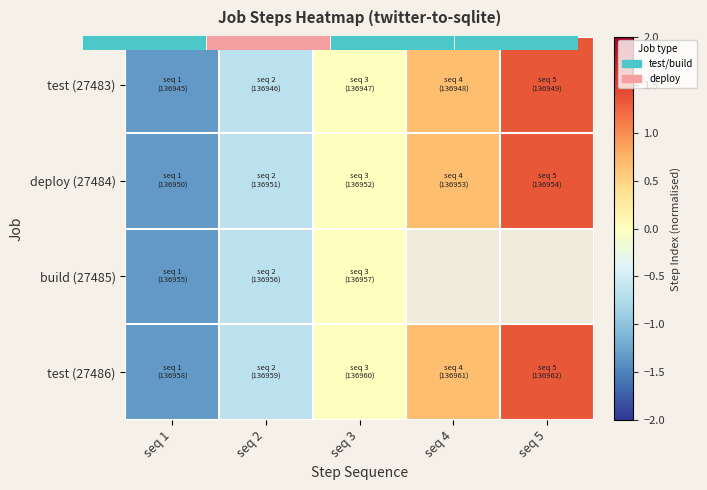

Which series has the largest range (max minus min)?

test (27483)